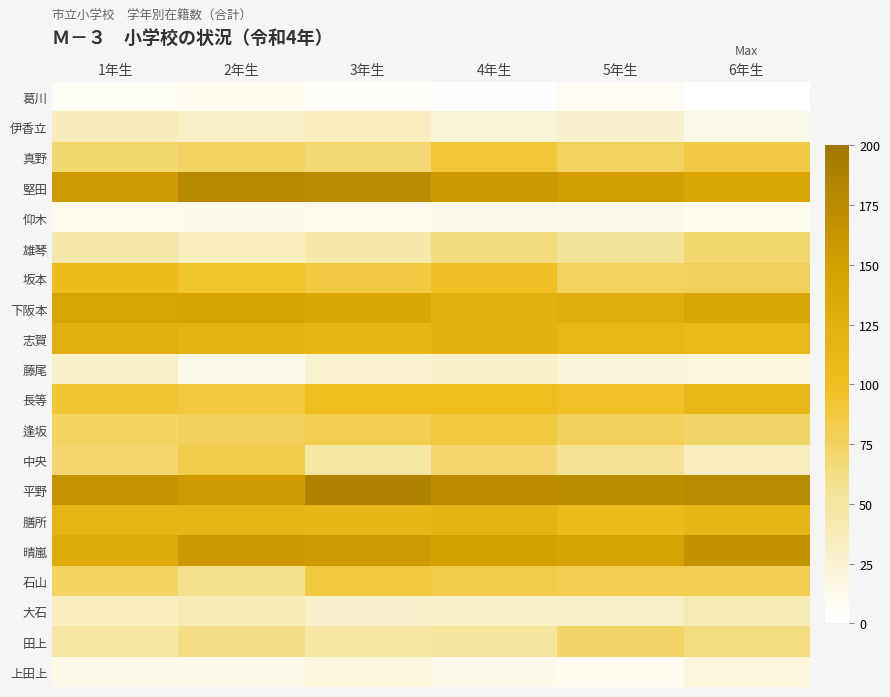

At which category is the sum across all series the highest?

4年生